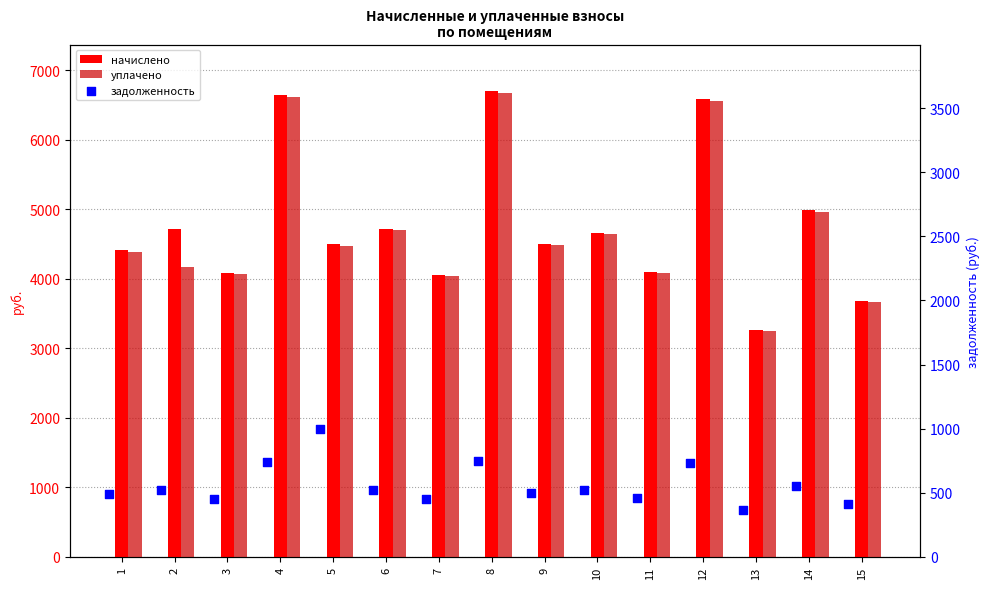

Is the value of задолженность at 12 greater than the value of уплачено at 9?

No